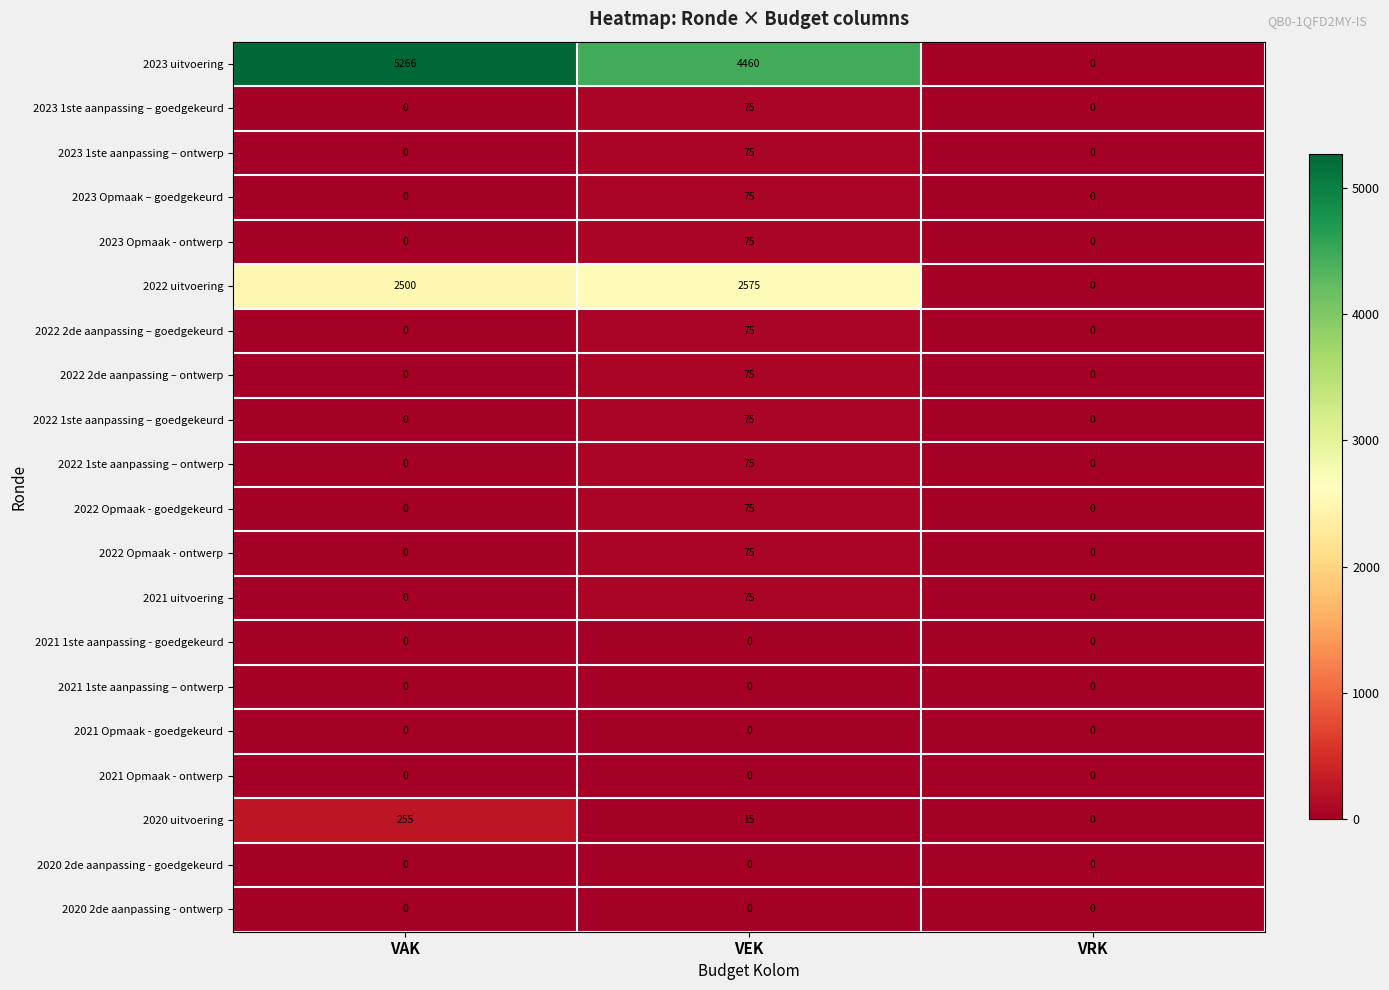

What is the spread (max minus min) of values at VEK?

4460